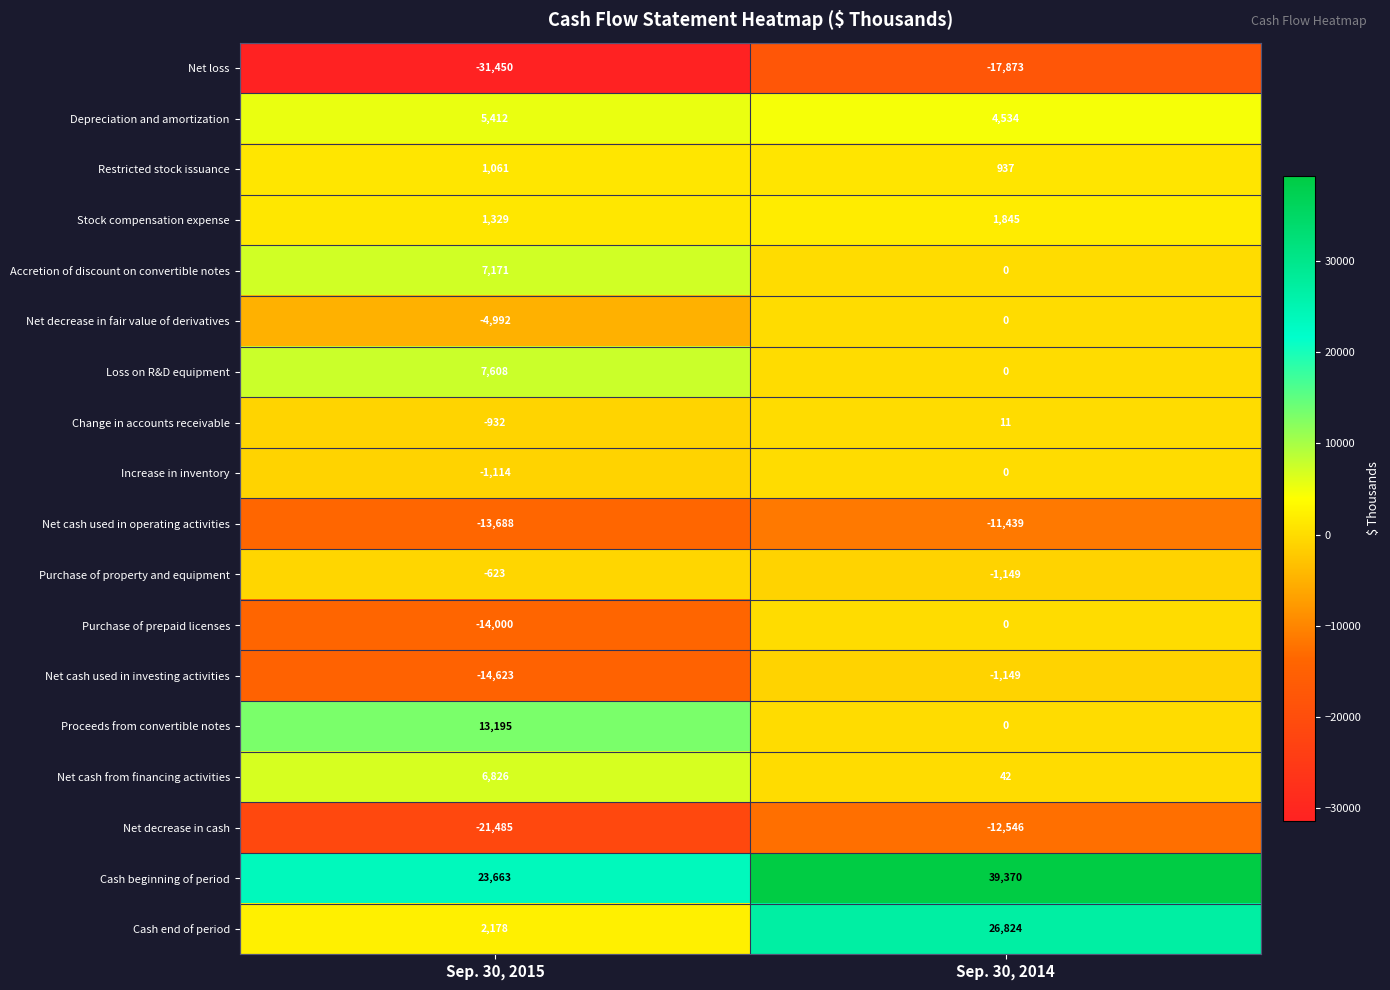

List the labels in order of Net decrease in fair value of derivatives value, largest first.

Sep. 30, 2014, Sep. 30, 2015